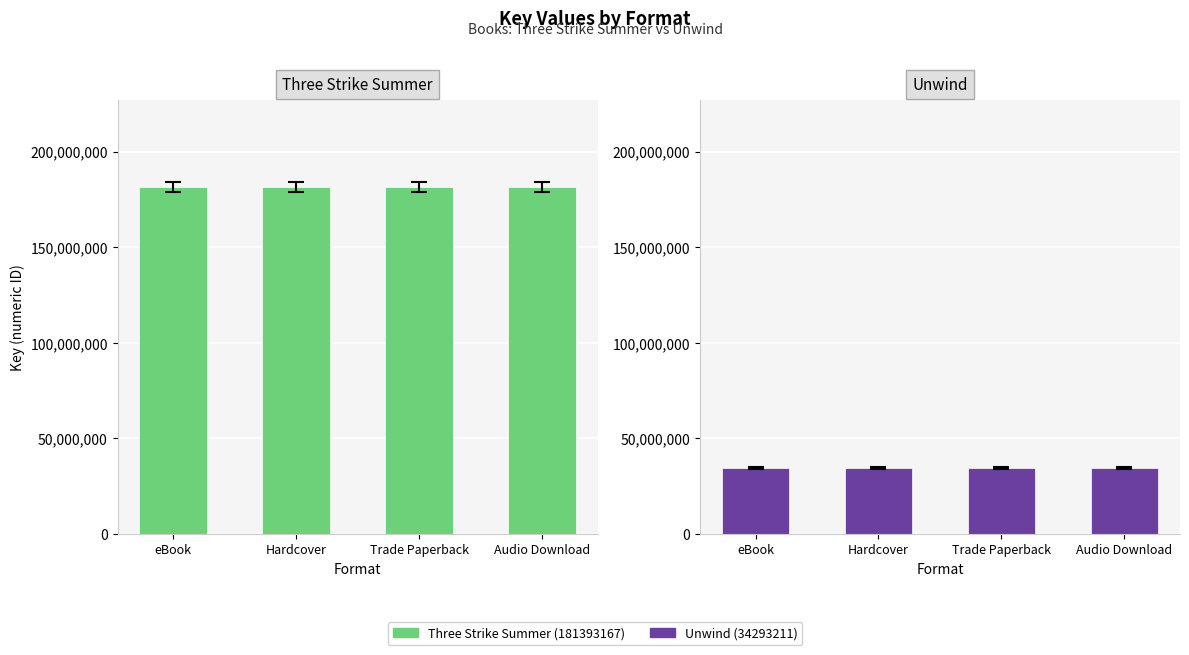

Reading right to left, what are all the values shown in this chart?

Three Strike Summer (181393167): Audio Download=181393167	Trade Paperback=181393167	Hardcover=181393167	eBook=181393167
Unwind (34293211): Audio Download=34293211	Trade Paperback=34293211	Hardcover=34293211	eBook=34293211